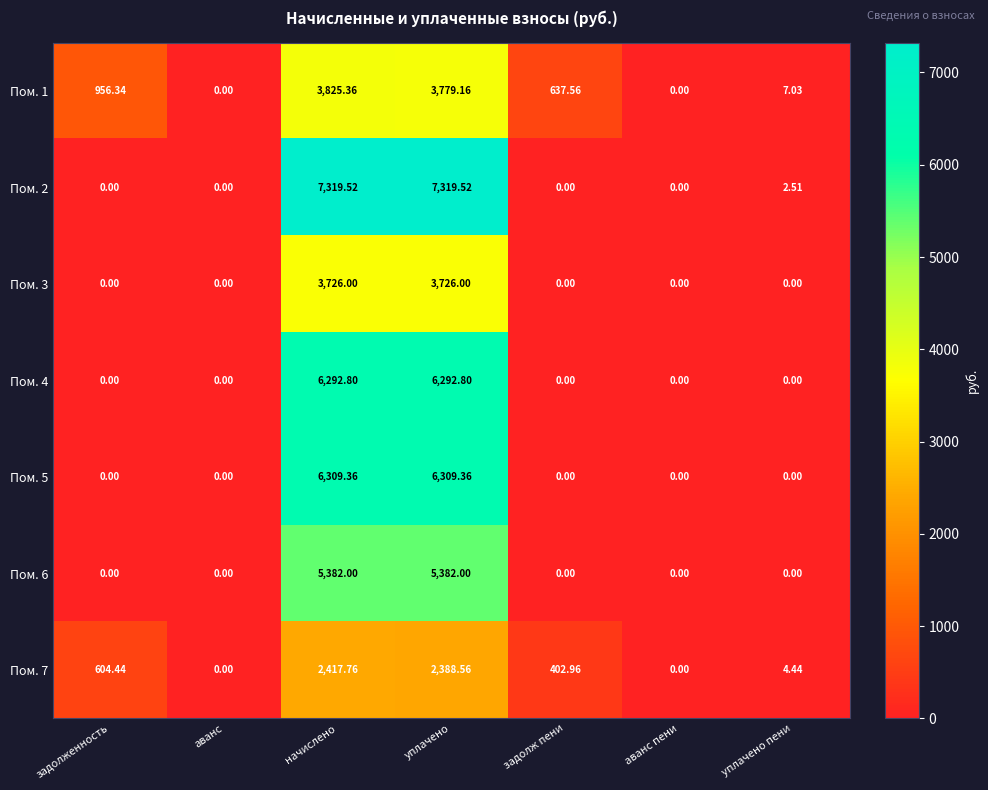

How many data points does each series have?

7